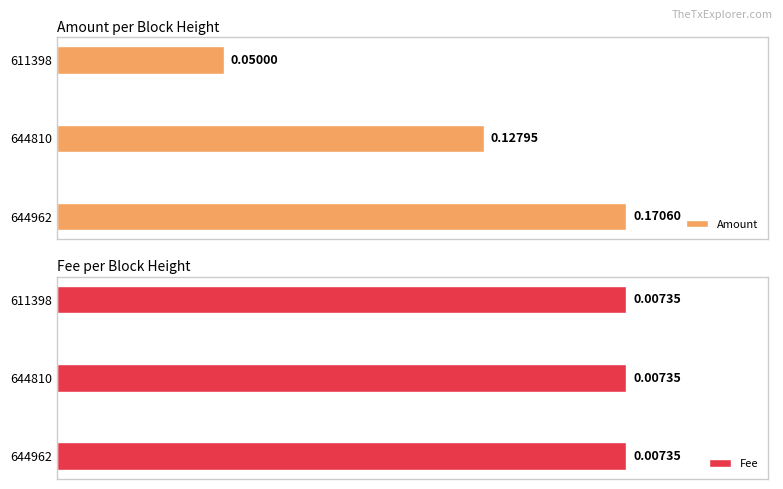

Rank the categories by Amount value from highest to lowest.

644962, 644810, 611398